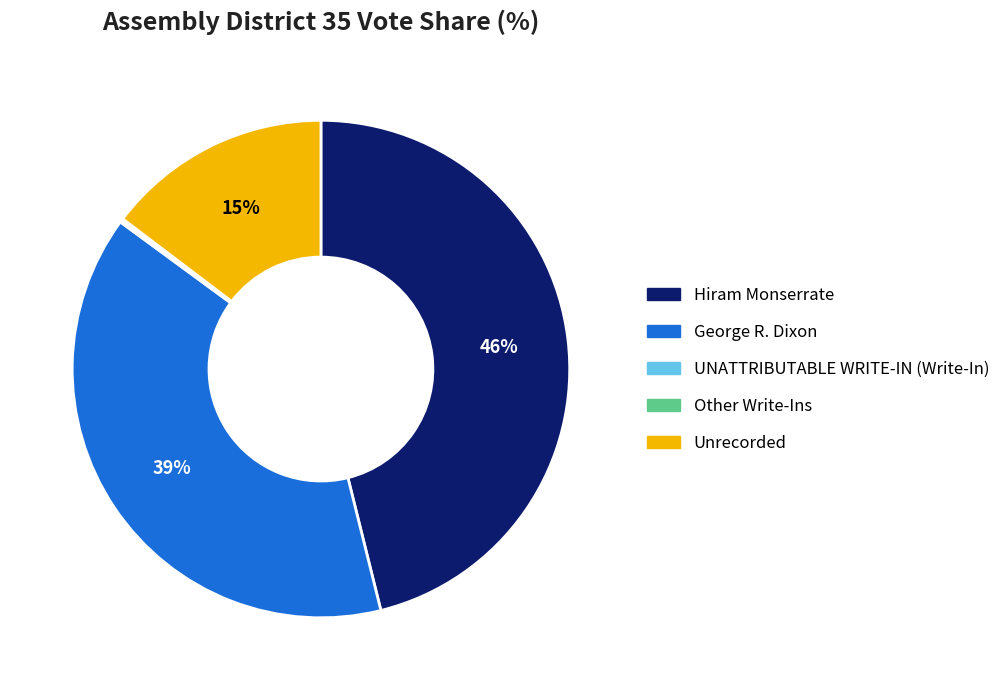

Is there any slice that represents more than half of the pie?

No